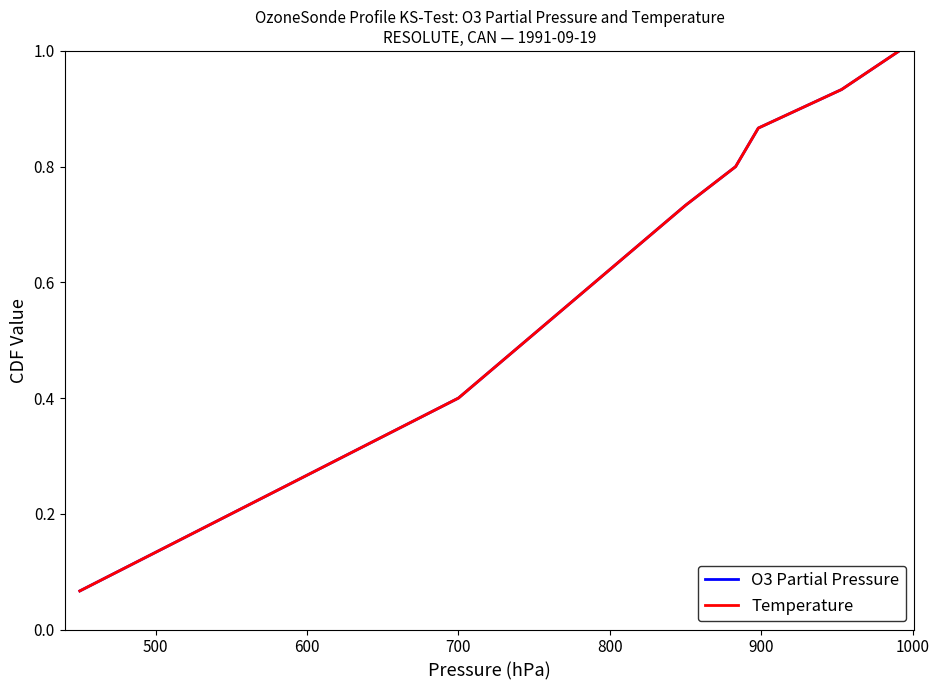

How many lines are shown in the chart?

2